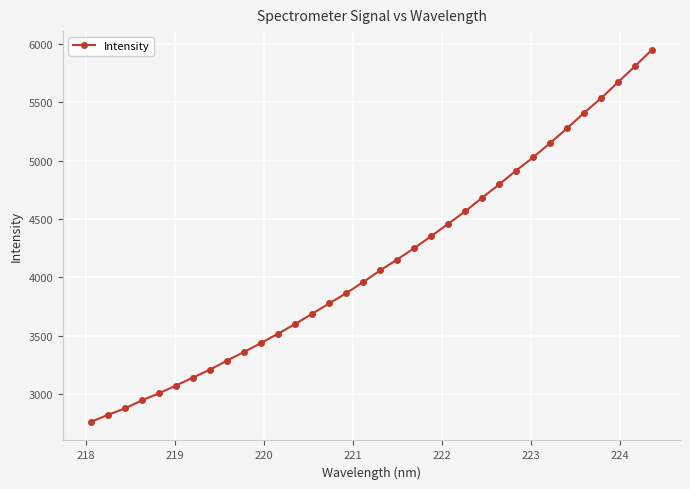

What is the greatest value displayed?

5950.6